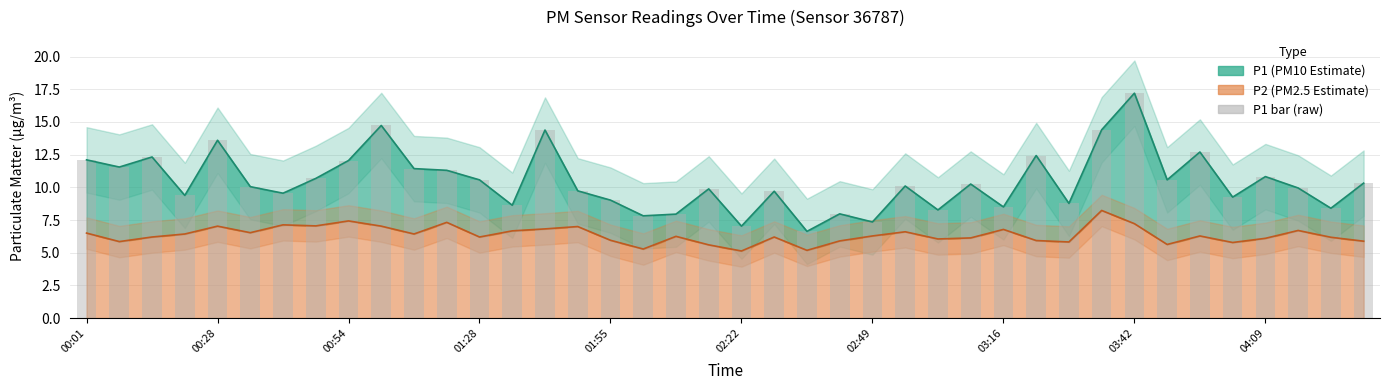

What is the minimum value shown in the chart?

6.6